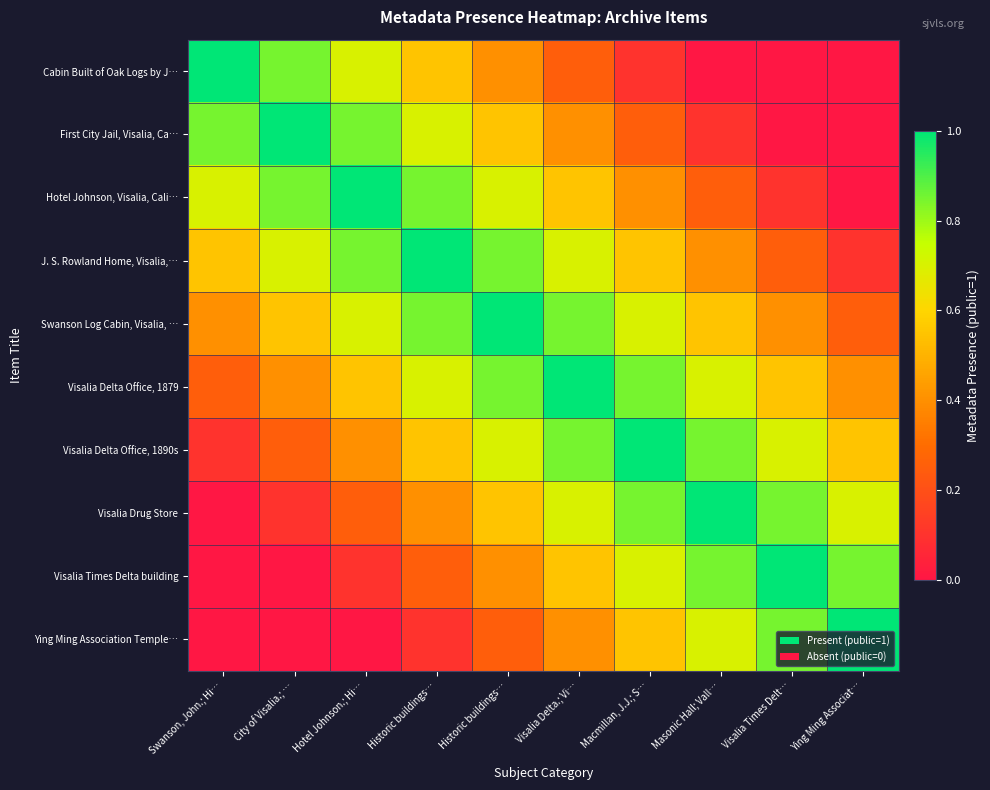

Rank the series at Swanson, John.; Hi… from lowest to highest value.

Visalia Drug Store, Visalia Times Delta building, Ying Ming Association Temple…, Visalia Delta Office, 1890s, Visalia Delta Office, 1879, Swanson Log Cabin, Visalia, …, J. S. Rowland Home, Visalia,…, Hotel Johnson, Visalia, Cali…, First City Jail, Visalia, Ca…, Cabin Built of Oak Logs by J…